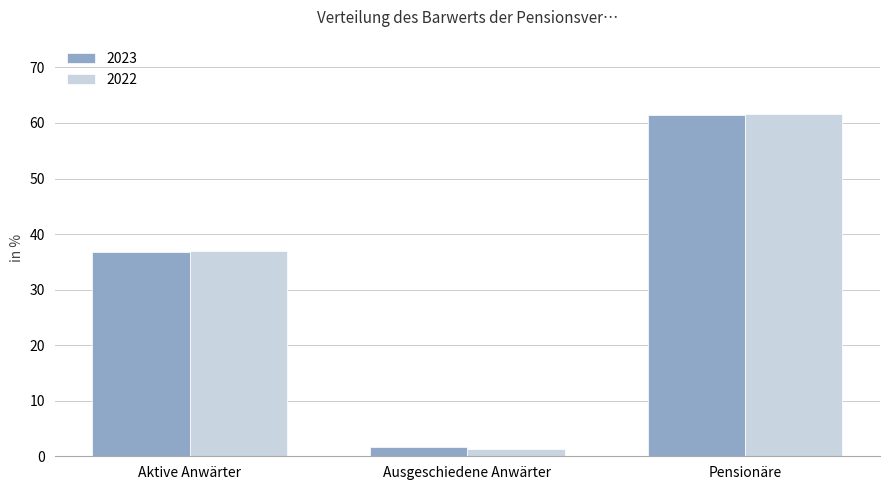

What is the label of the 2nd bar from the right?

Ausgeschiedene Anwärter